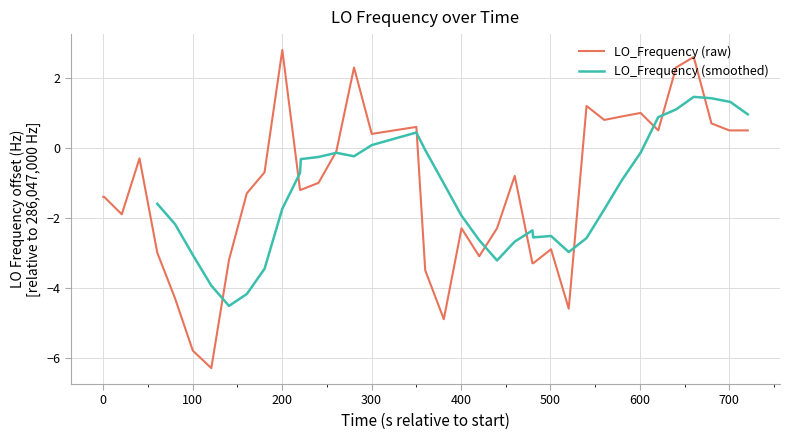

True or false: the data has more than 1 interior local peaks.

True